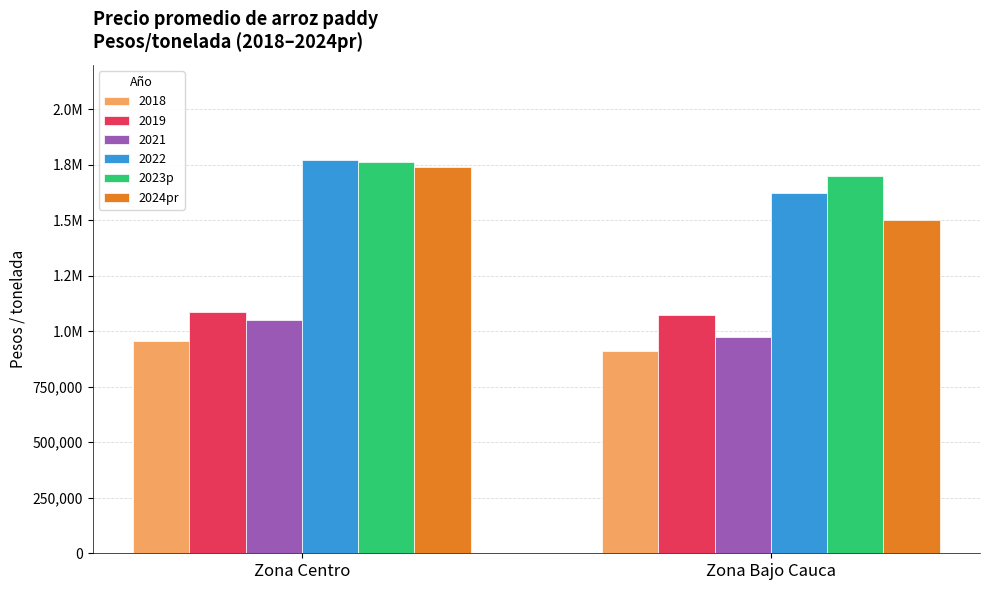

What is the greatest value displayed?

1762444.4